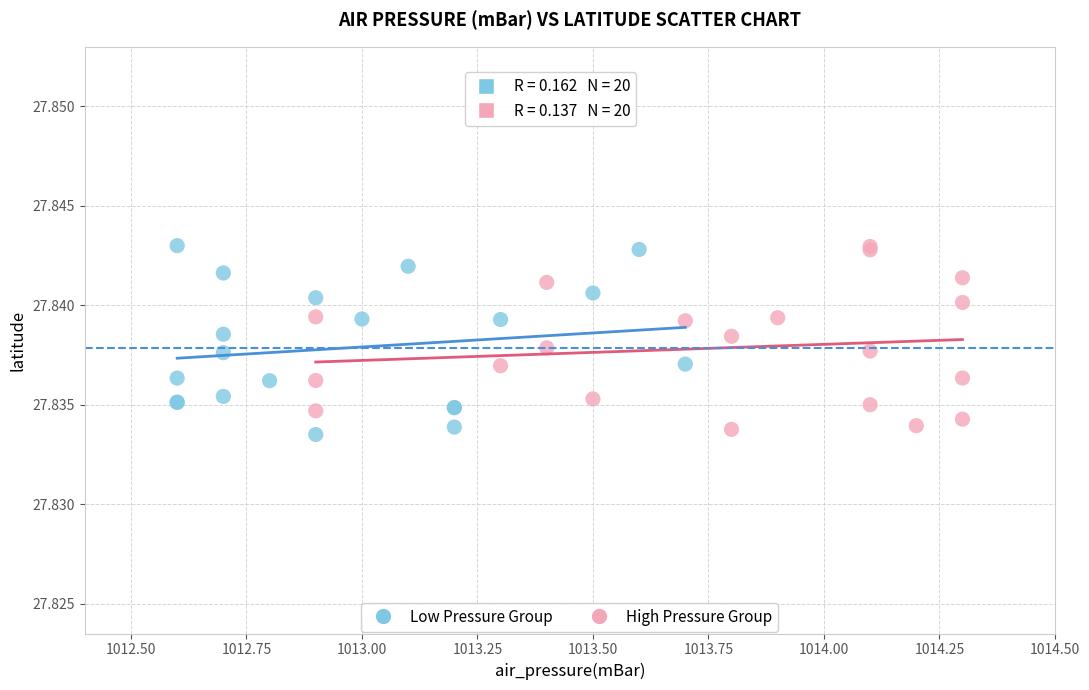

What are all the series names shown in the legend?

Low Pressure Group, High Pressure Group